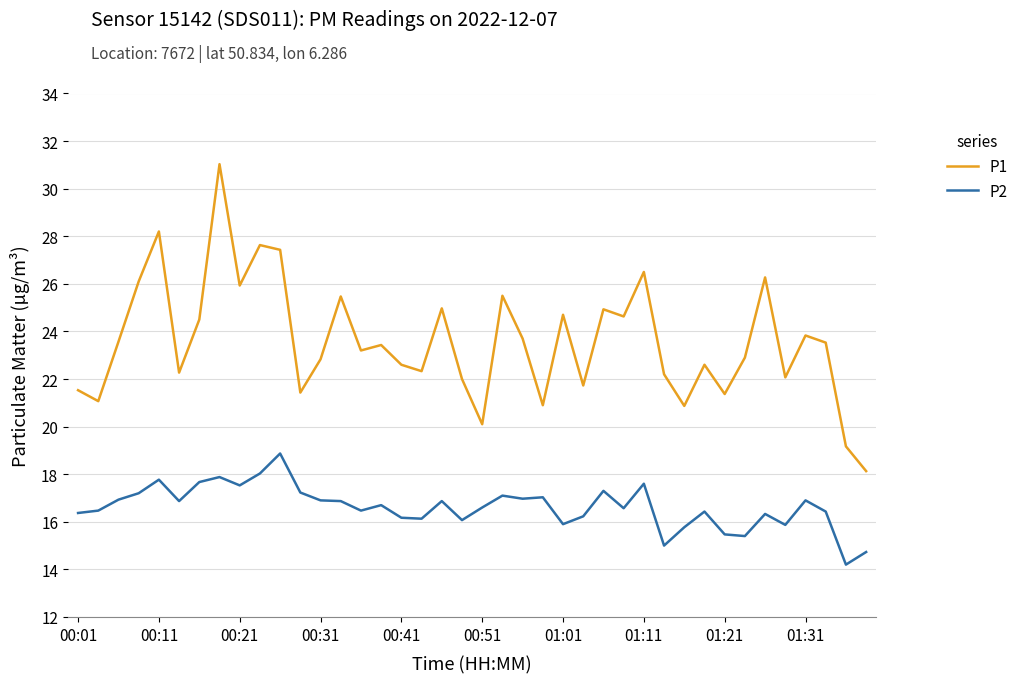

True or false: P1 and P2 cross at least once.

False